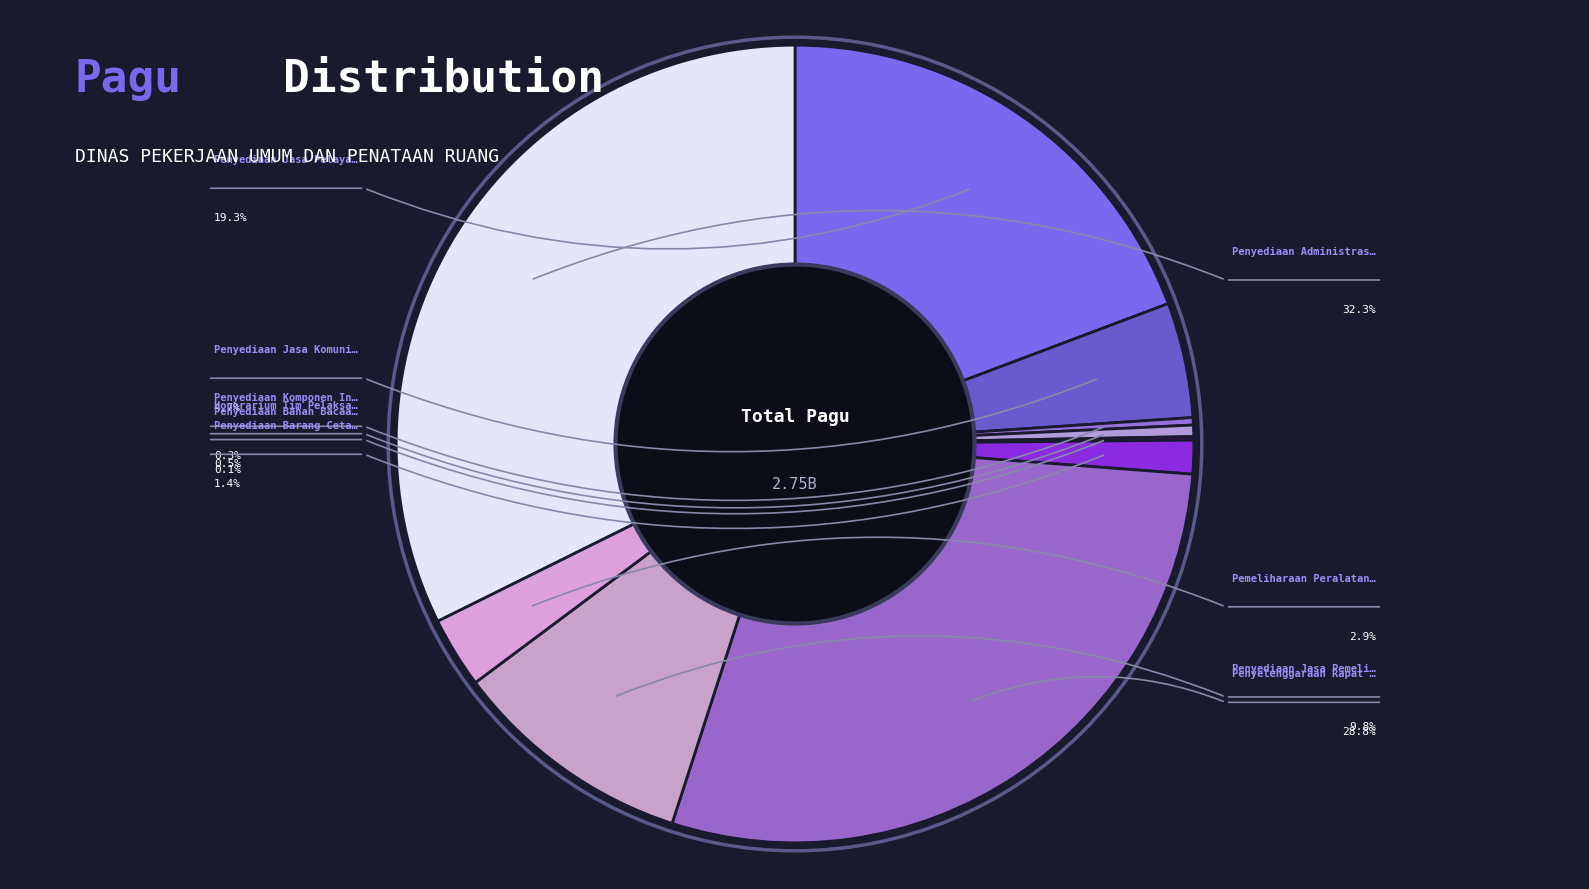

To the nearest percent, what is the difference between the largest and smallest slice percentages?

32%